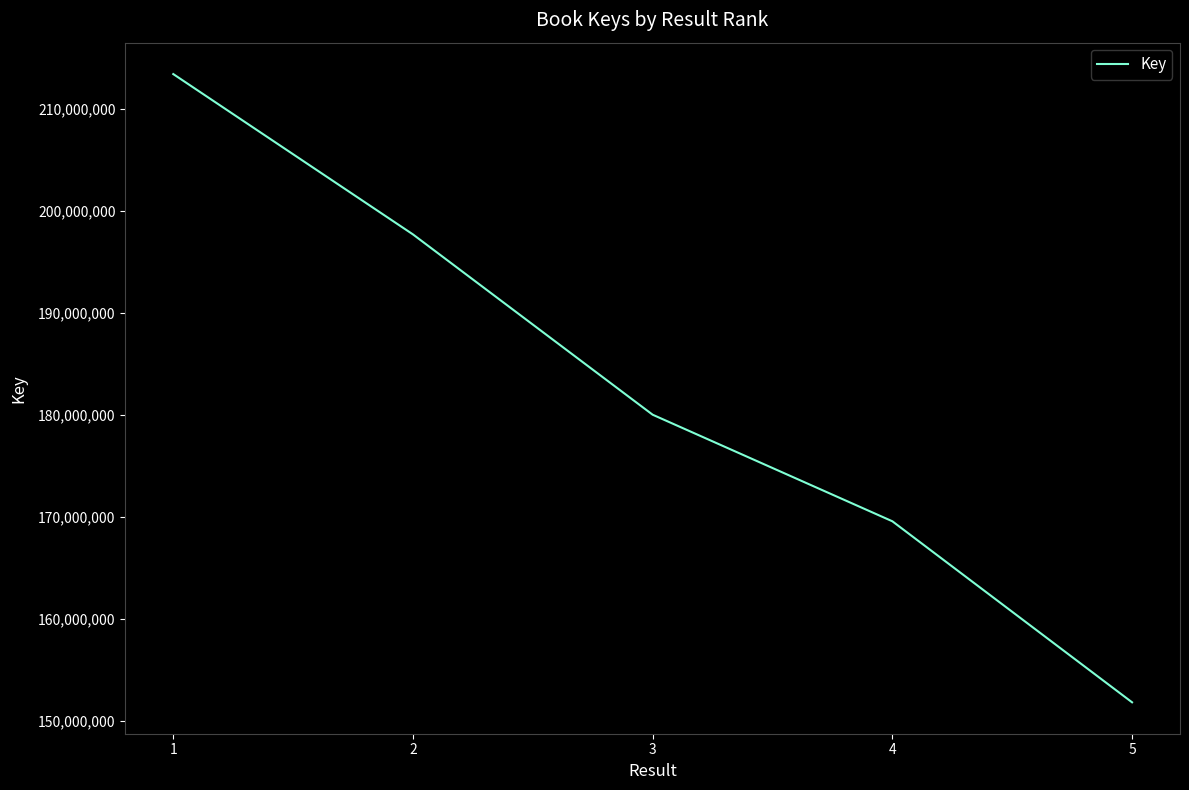

What is the difference between the maximum and minimum values?

61618319